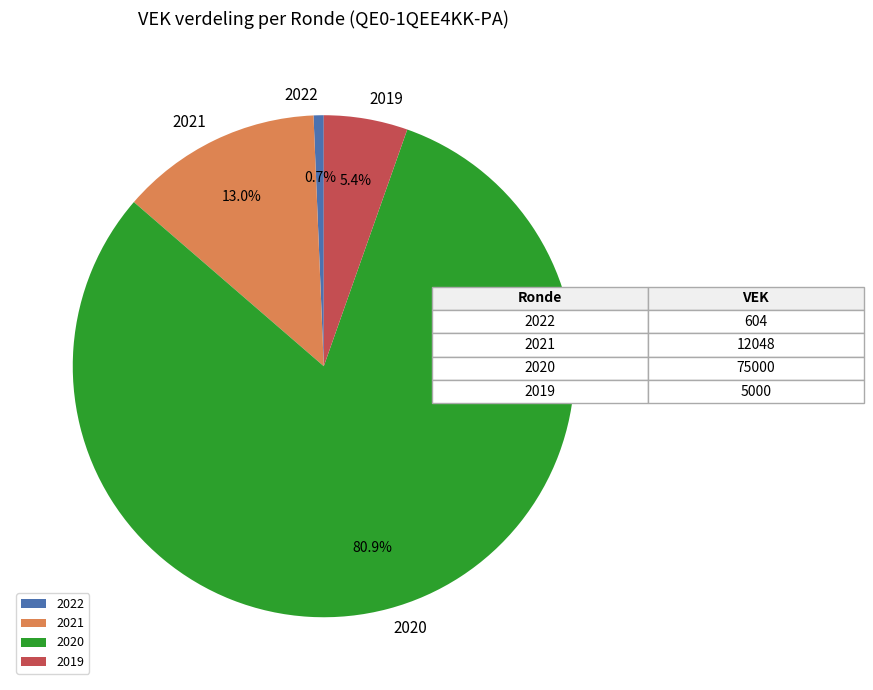

Between 2020 and 2019, which is larger?

2020